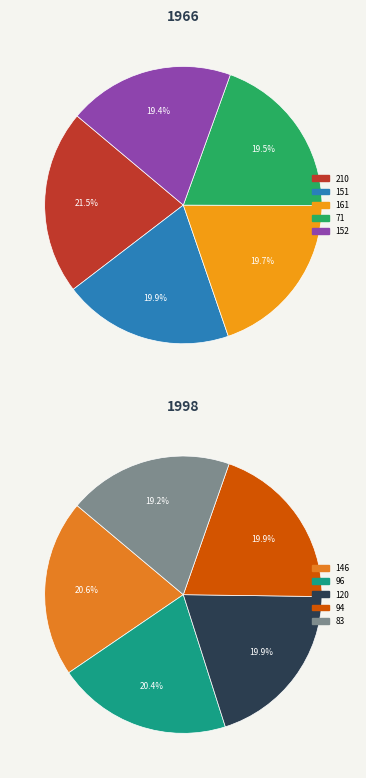

Count the number of slices in the pie.

10